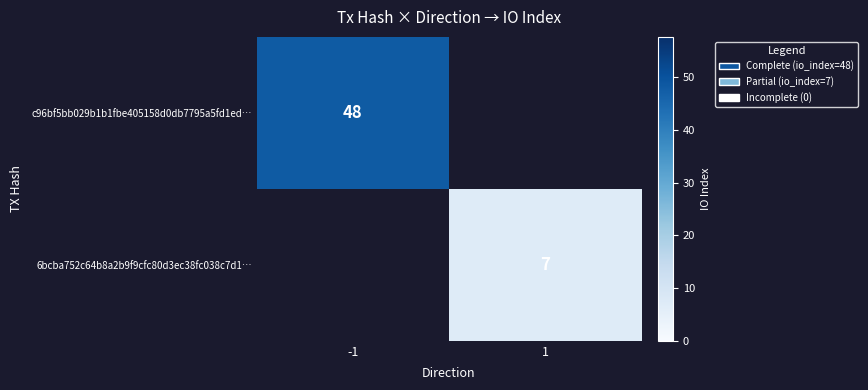

Is it true that c96bf5bb029b1b1fbe405158d0db7795a5fd1ed… equals 81.3 at -1?

False